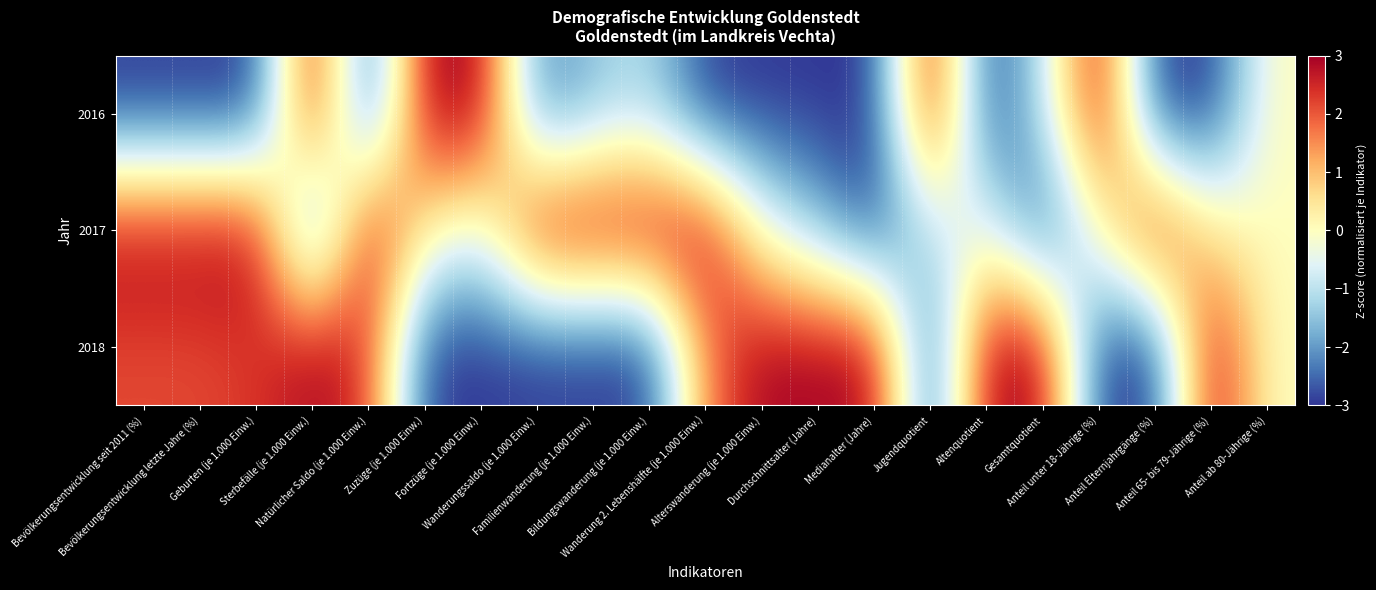

Reading right to left, what are all the values shown in this chart?

2016: Anteil ab 80-Jährige (%)=0.0	Anteil 65- bis 79-Jährige (%)=-3.0	Anteil Elternjahrgänge (%)=-3.0	Anteil unter 18-Jährige (%)=3.0	Gesamtquotient=-1.0	Altenquotient=-3.0	Jugendquotient=3.0	Medianalter (Jahre)=-3.0	Durchschnittsalter (Jahre)=-3.0	Alterswanderung (je 1.000 Einw.)=-3.0	Wanderung 2. Lebenshälfte (je 1.000 Einw.)=-3.0	Bildungswanderung (je 1.000 Einw.)=-1.1	Familienwanderung (je 1.000 Einw.)=-1.6	Wanderungssaldo (je 1.000 Einw.)=-2.4	Fortzüge (je 1.000 Einw.)=3.0	Zuzüge (je 1.000 Einw.)=3.0	Natürlicher Saldo (je 1.000 Einw.)=-3.0	Sterbefälle (je 1.000 Einw.)=3.0	Geburten (je 1.000 Einw.)=-3.0	Bevölkerungsentwicklung letzte Jahre (%)=-3.0	Bevölkerungsentwicklung seit 2011 (%)=-3.0
2017: Anteil ab 80-Jährige (%)=0.0	Anteil 65- bis 79-Jährige (%)=0.4	Anteil Elternjahrgänge (%)=3.0	Anteil unter 18-Jährige (%)=0.0	Gesamtquotient=-3.0	Altenquotient=-0.3	Jugendquotient=-1.0	Medianalter (Jahre)=-3.0	Durchschnittsalter (Jahre)=-1.5	Alterswanderung (je 1.000 Einw.)=-0.3	Wanderung 2. Lebenshälfte (je 1.000 Einw.)=3.0	Bildungswanderung (je 1.000 Einw.)=3.0	Familienwanderung (je 1.000 Einw.)=3.0	Wanderungssaldo (je 1.000 Einw.)=3.0	Fortzüge (je 1.000 Einw.)=-0.5	Zuzüge (je 1.000 Einw.)=0.3	Natürlicher Saldo (je 1.000 Einw.)=3.0	Sterbefälle (je 1.000 Einw.)=-3.0	Geburten (je 1.000 Einw.)=3.0	Bevölkerungsentwicklung letzte Jahre (%)=3.0	Bevölkerungsentwicklung seit 2011 (%)=3.0
2018: Anteil ab 80-Jährige (%)=0.0	Anteil 65- bis 79-Jährige (%)=3.0	Anteil Elternjahrgänge (%)=-3.0	Anteil unter 18-Jährige (%)=-3.0	Gesamtquotient=3.0	Altenquotient=3.0	Jugendquotient=-3.0	Medianalter (Jahre)=3.0	Durchschnittsalter (Jahre)=3.0	Alterswanderung (je 1.000 Einw.)=3.0	Wanderung 2. Lebenshälfte (je 1.000 Einw.)=1.7	Bildungswanderung (je 1.000 Einw.)=-3.0	Familienwanderung (je 1.000 Einw.)=-3.0	Wanderungssaldo (je 1.000 Einw.)=-3.0	Fortzüge (je 1.000 Einw.)=-3.0	Zuzüge (je 1.000 Einw.)=-3.0	Natürlicher Saldo (je 1.000 Einw.)=2.4	Sterbefälle (je 1.000 Einw.)=3.0	Geburten (je 1.000 Einw.)=2.3	Bevölkerungsentwicklung letzte Jahre (%)=2.1	Bevölkerungsentwicklung seit 2011 (%)=2.1